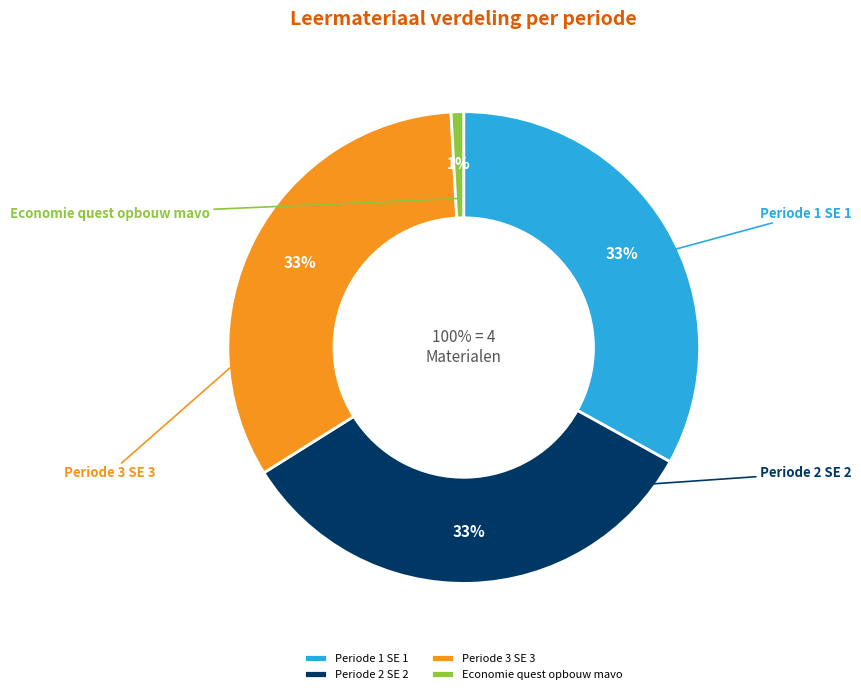

True or false: Periode 1 SE 1 accounts for 33% of the total.

True